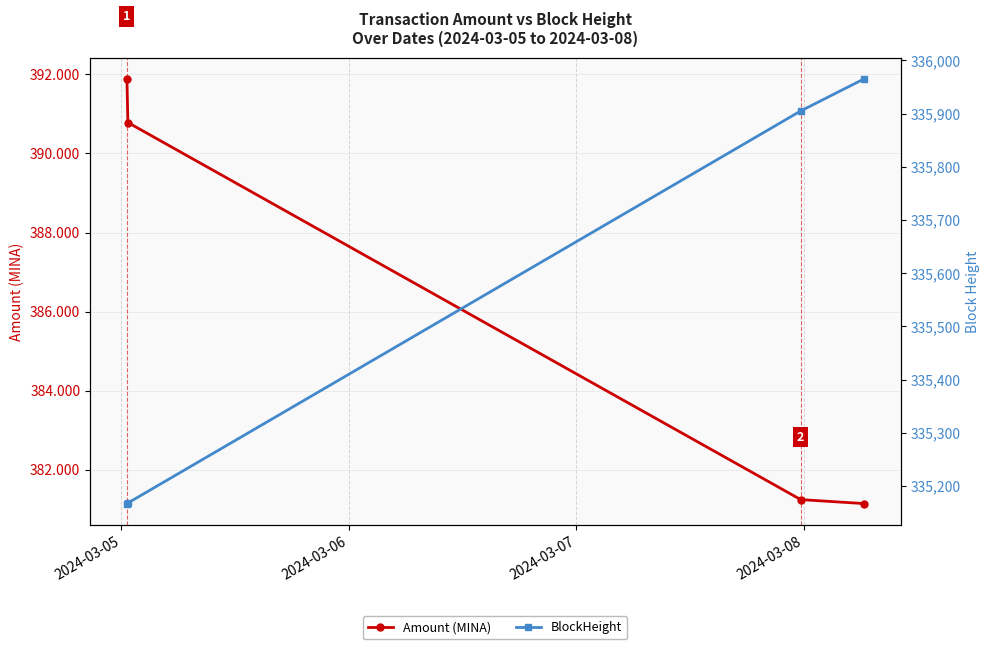

The value of BlockHeight at 2024-03-08 is 335965.0. True or false?

True